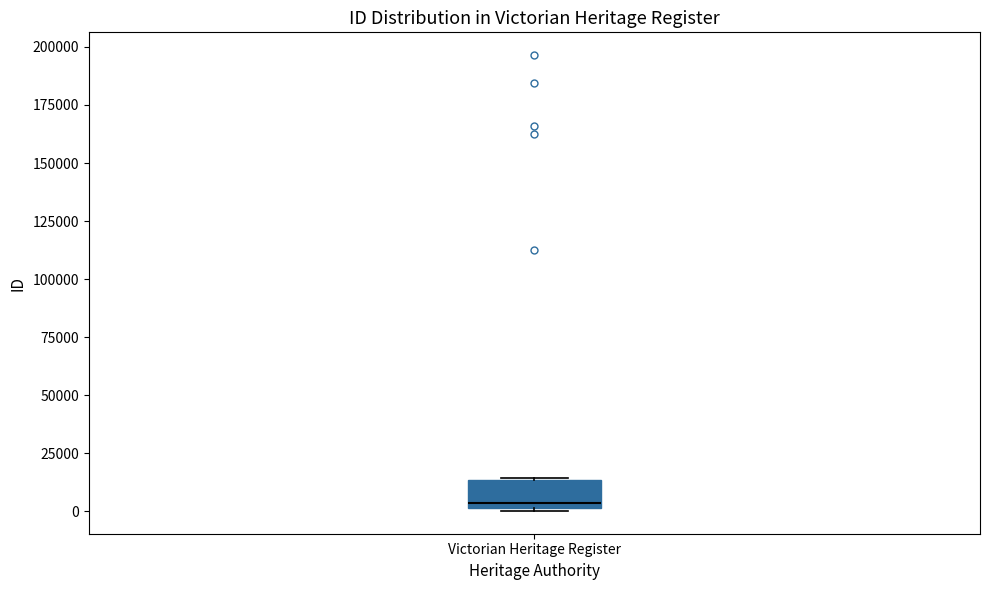

Read this box plot against the y-axis: the position of the median line, the range covered by the box, and the ends of both whiskers. The values are not printed on the chart, so give them approximately, as read against the axis.

median 5000, box 0 to 15000, whiskers 0 to 15000